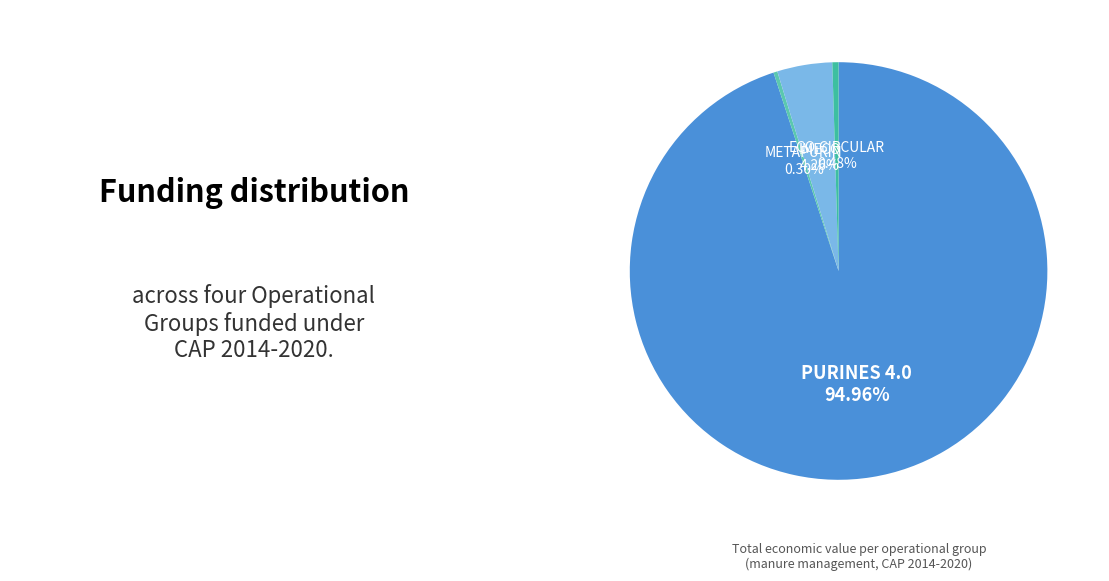

Which slice represents more than half of the pie?

PURINES 4.0